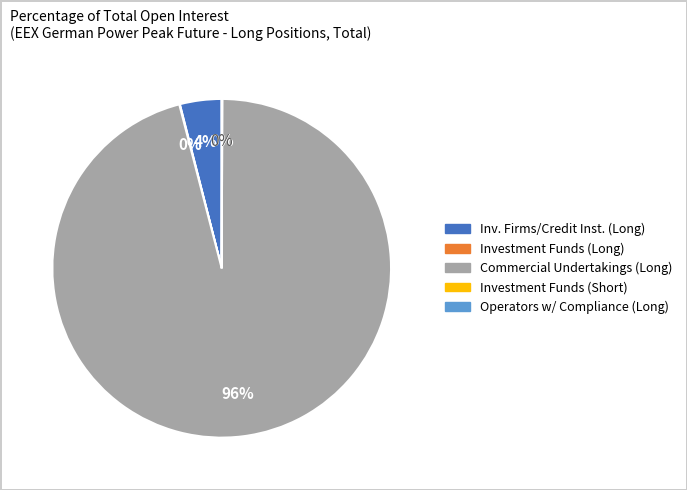

Rank the categories by value from lowest to highest.

Operators with compliance obligations (Long), Investment Funds (Long), Investment Funds (Short), Investment Firms or credit institutions (Long), Commercial Undertakings (Long)